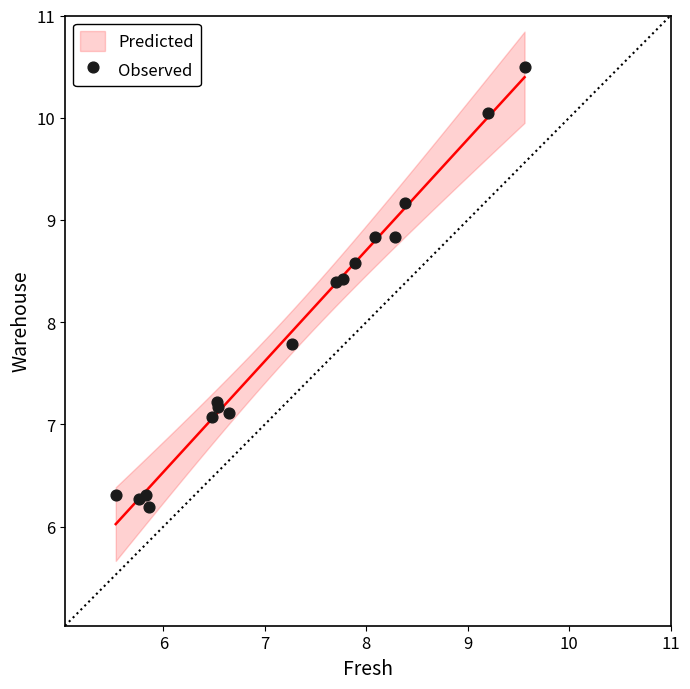

What Y value in the scatter plot is closest to 8?

7.8